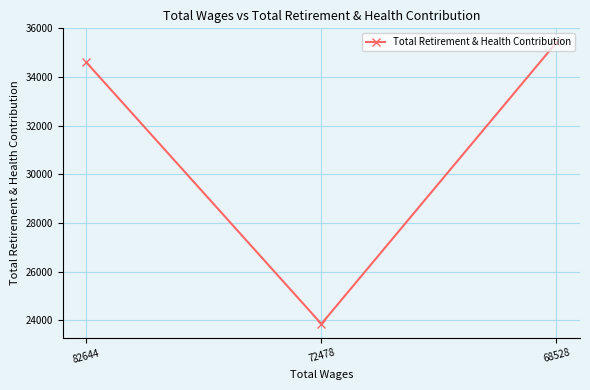

Rank the categories by value from highest to lowest.

68528, 82644, 72478